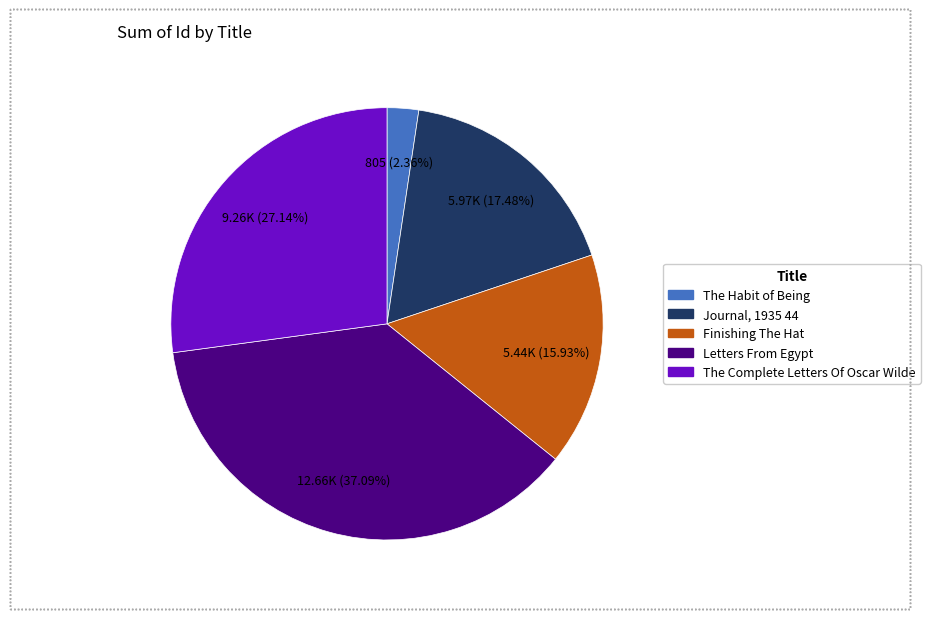

To the nearest percent, what is the average slice percentage?

20%